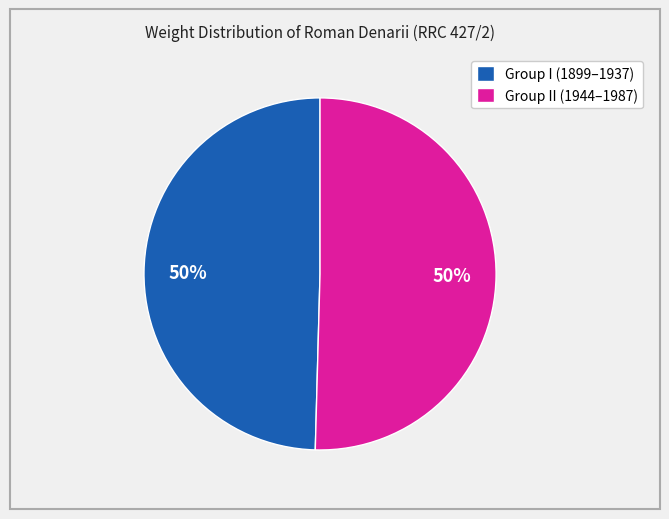

Do Group I (1899–1937) and Group II (1944–1987) together represent more than half of the pie?

Yes